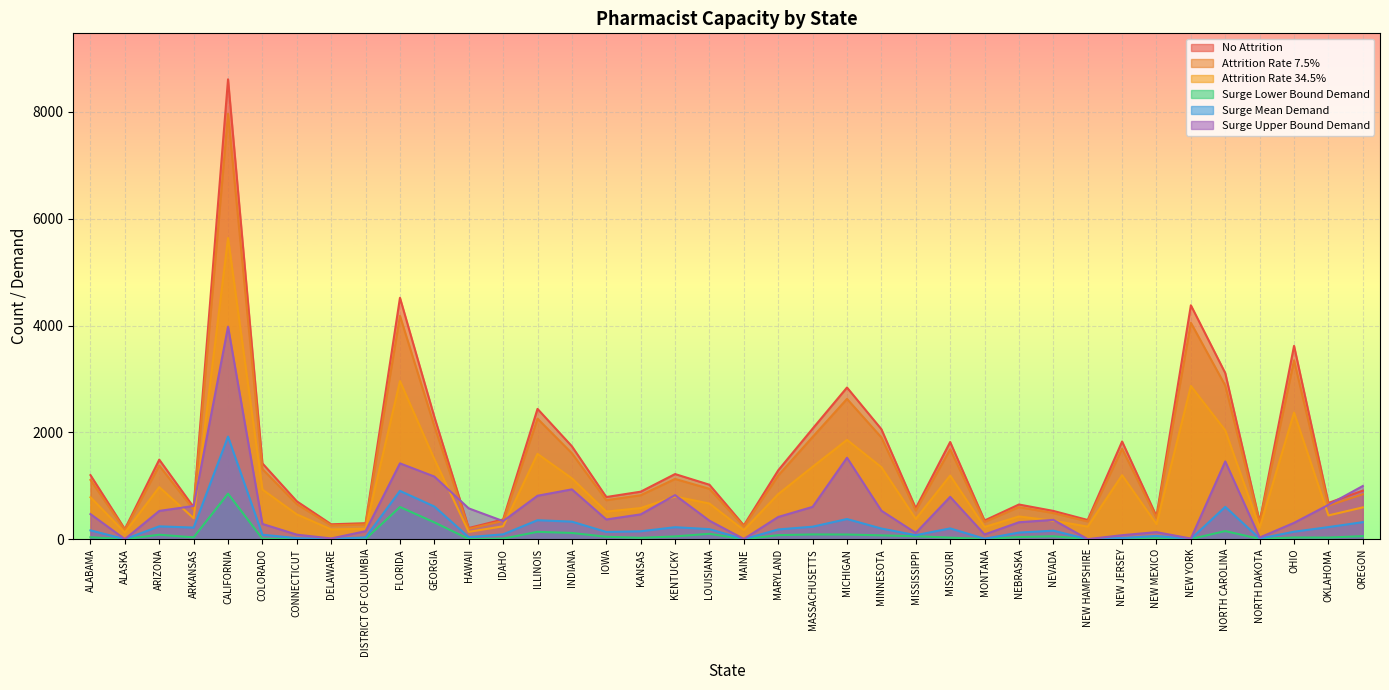

Which series has the largest total across all categories?

No Attrition